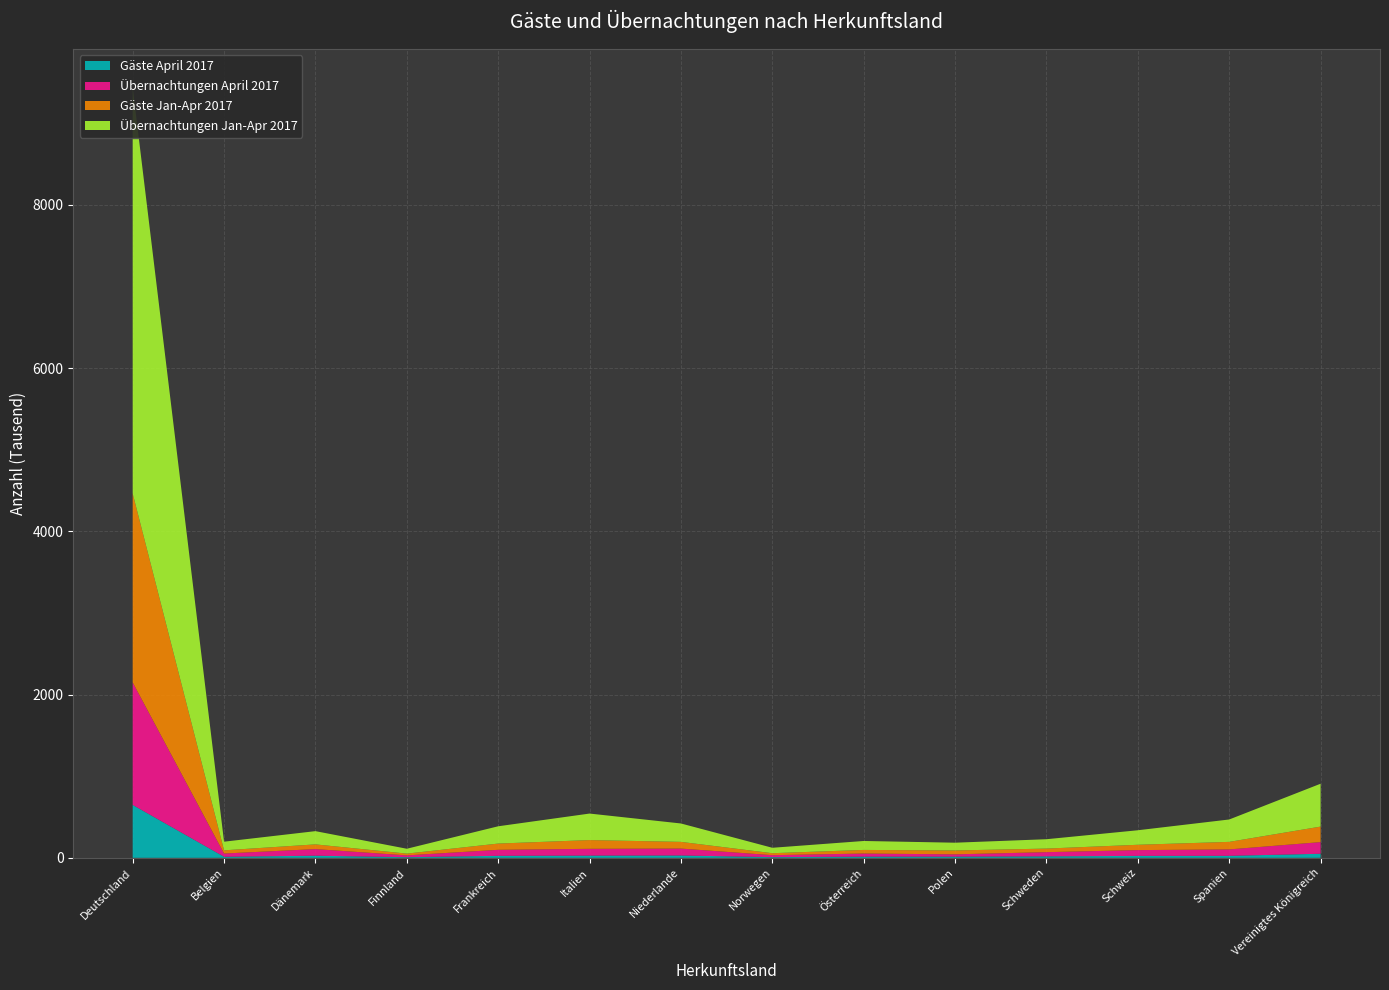

Reading left to right, what are all the values shown in this chart?

Gäste April 2017: Deutschland=648383	Belgien=13303	Dänemark=26212	Finnland=7883	Frankreich=24682	Italien=27377	Niederlande=28779	Norwegen=8443	Österreich=14563	Polen=14849	Schweden=18008	Schweiz=24017	Spanien=24540	Vereinigtes Königreich=49876
Übernachtungen April 2017: Deutschland=1500986	Belgien=39423	Dänemark=80849	Finnland=22301	Frankreich=73578	Italien=83046	Niederlande=84735	Norwegen=24207	Österreich=38031	Polen=27886	Schweden=51494	Schweiz=70634	Spanien=78787	Vereinigtes Königreich=142835
Gäste Jan-Apr 2017: Deutschland=2315040	Belgien=39179	Dänemark=57706	Finnland=21528	Frankreich=76479	Italien=107134	Niederlande=82022	Norwegen=24031	Österreich=44309	Polen=47517	Schweden=43850	Schweiz=65273	Spanien=92192	Vereinigtes Königreich=190131
Übernachtungen Jan-Apr 2017: Deutschland=4972595	Belgien=105798	Dänemark=162195	Finnland=59616	Frankreich=211764	Italien=324873	Niederlande=225401	Norwegen=66464	Österreich=109581	Polen=95117	Schweden=114690	Schweiz=177965	Spanien=274244	Vereinigtes Königreich=525144